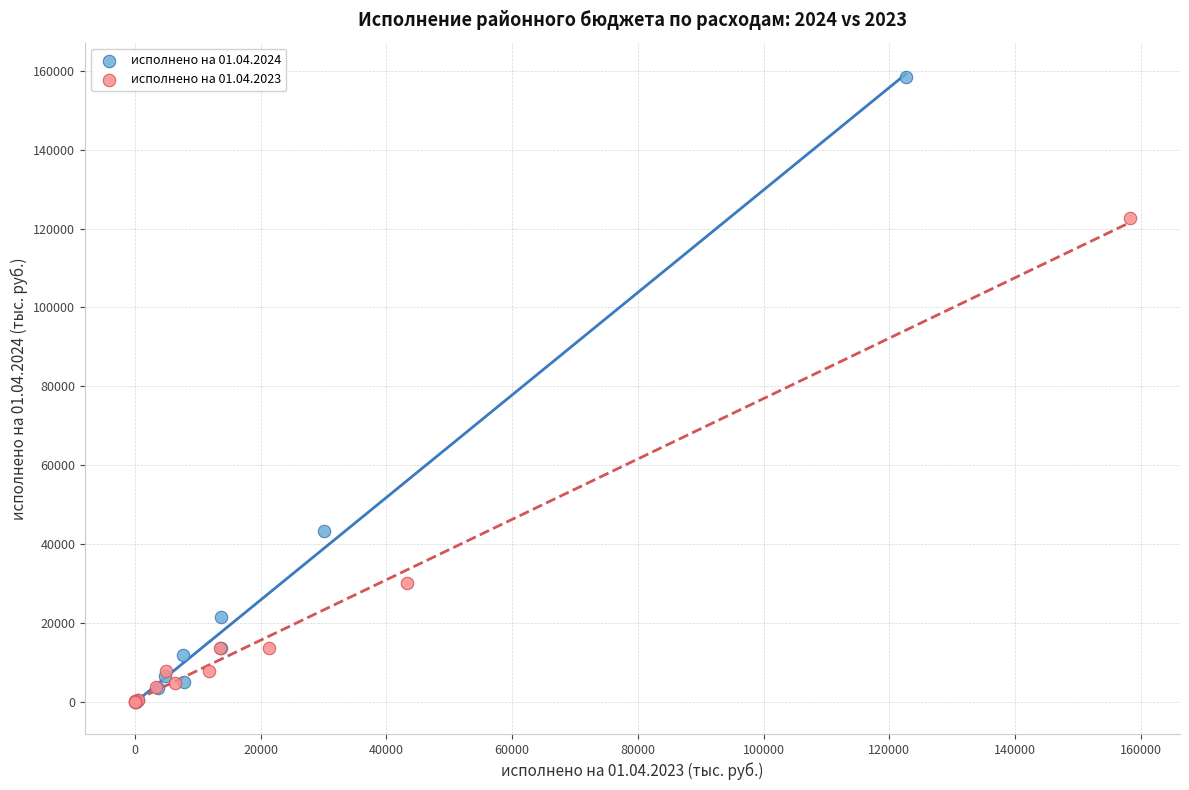

What are all the series names shown in the legend?

исполнено на 01.04.2024, исполнено на 01.04.2023